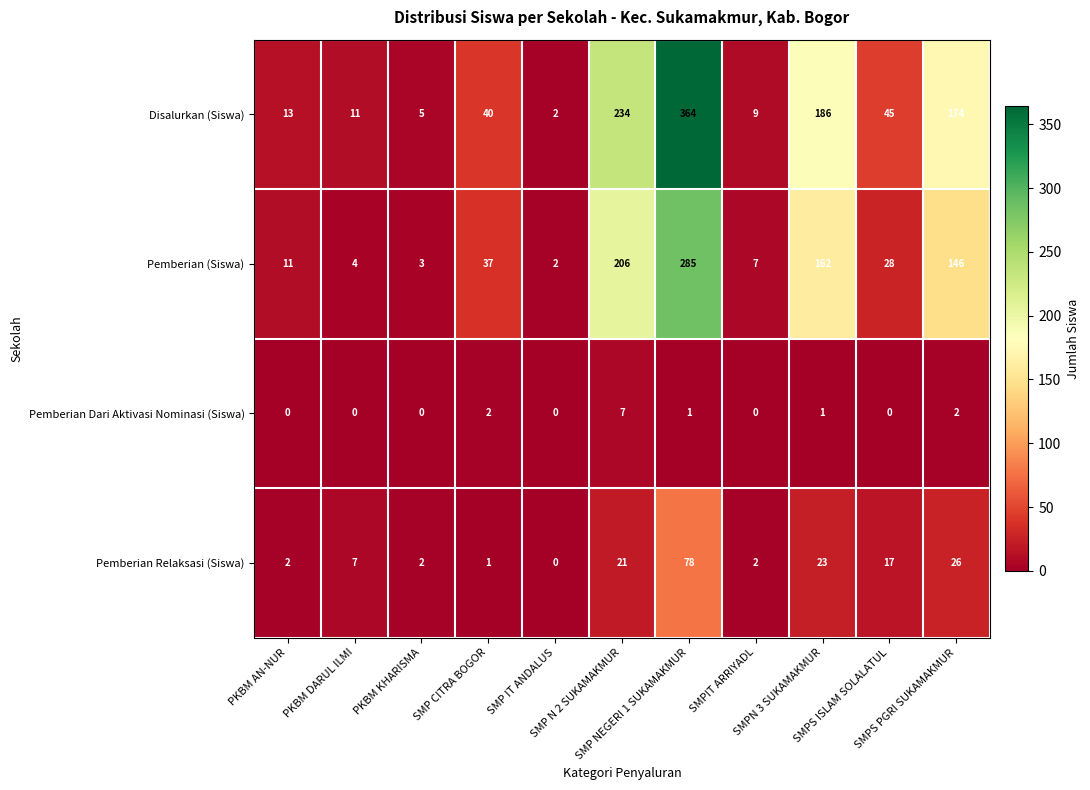

What is the difference between the maximum and minimum values in the Pemberian (Siswa) series?

283